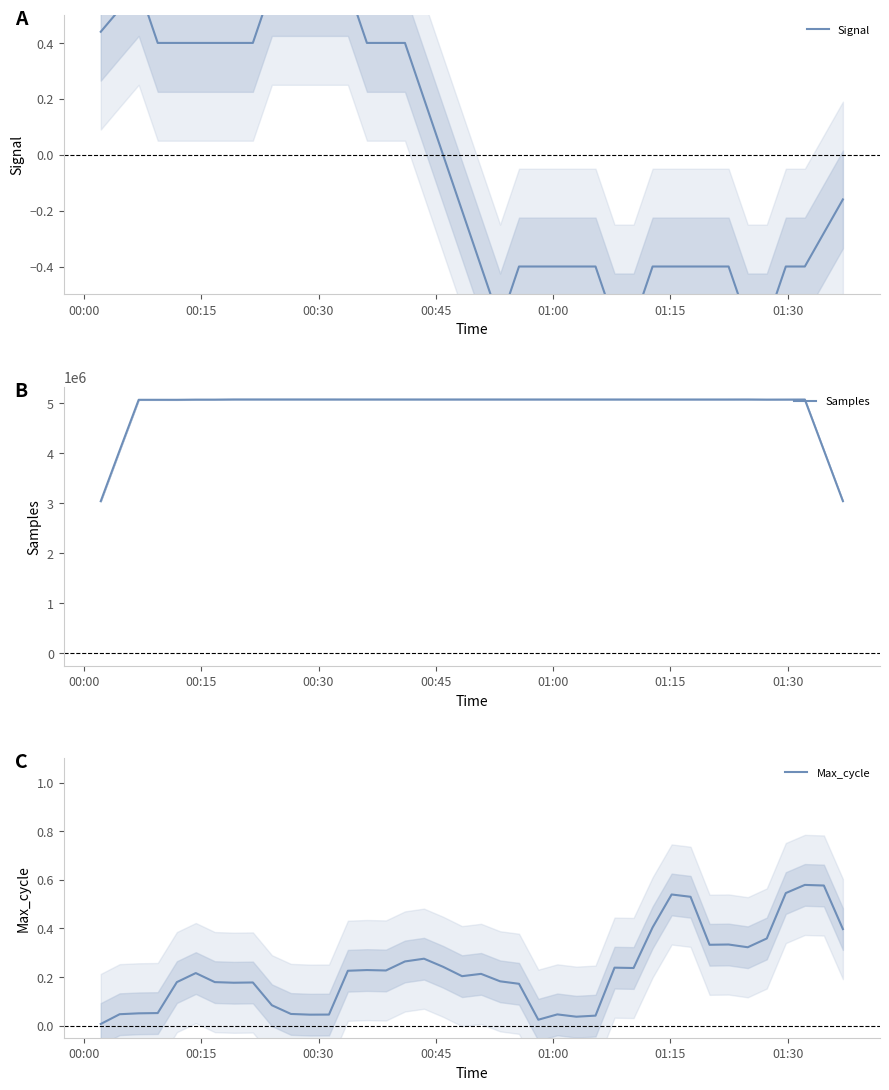

Reading left to right, list all the values displayed in this chart.

Signal: 0.4	0.5	0.6	0.4	0.4	0.4	0.4	0.4	0.4	0.6	0.6	0.6	0.6	0.6	0.4	0.4	0.4	0.2	0.0	-0.2	-0.4	-0.6	-0.4	-0.4	-0.4	-0.4	-0.4	-0.6	-0.6	-0.4	-0.4	-0.4	-0.4	-0.4	-0.6	-0.6	-0.4	-0.4	-0.3	-0.2
Samples: 3039911.0	4054311.6	5065198.8	5065146.0	5064986.4	5068480.8	5068506.2	5071998.0	5071998.0	5071947.0	5071993.8	5071960.6	5071952.4	5071786.4	5071773.2	5071748.4	5071699.8	5071611.0	5071565.2	5071599.4	5071588.8	5071485.4	5071481.0	5071543.8	5071511.6	5071400.4	5071428.2	5071426.6	5071392.4	5071346.0	5071225.6	5071223.6	5071213.8	5071201.4	5071673.8	5068998.8	5069813.2	5070564.2	4056305.4	3041564.6
Max_cycle: 0.0	0.0	0.1	0.1	0.2	0.2	0.2	0.2	0.2	0.1	0.0	0.0	0.0	0.2	0.2	0.2	0.3	0.3	0.2	0.2	0.2	0.2	0.2	0.0	0.0	0.0	0.0	0.2	0.2	0.4	0.5	0.5	0.3	0.3	0.3	0.4	0.5	0.6	0.6	0.4